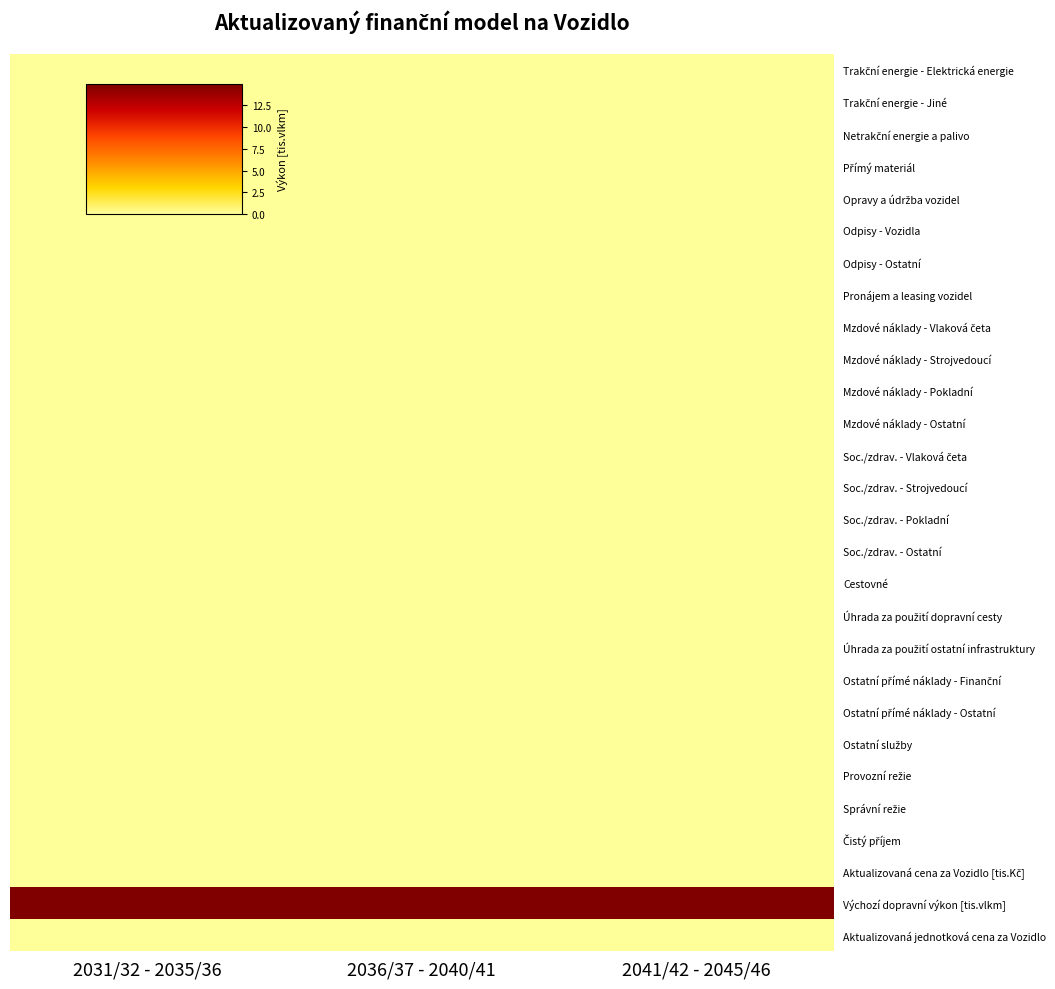

Which has a higher value, 2031/32 - 2035/36 or 2041/42 - 2045/46?

2031/32 - 2035/36